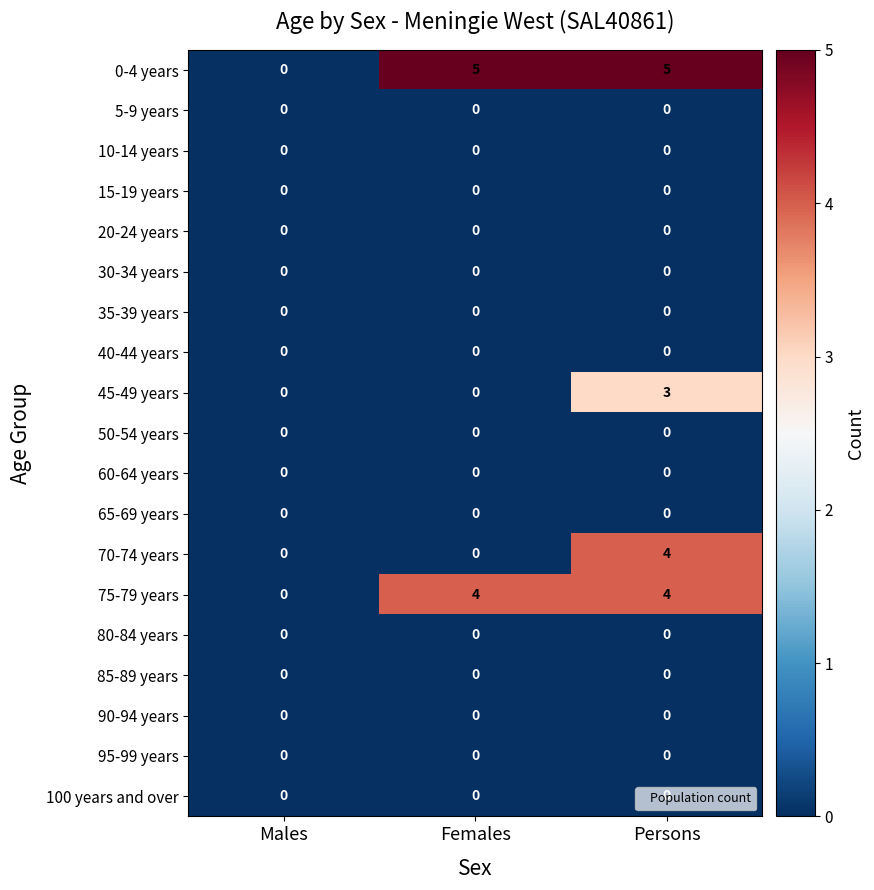

What is the greatest value displayed?

5